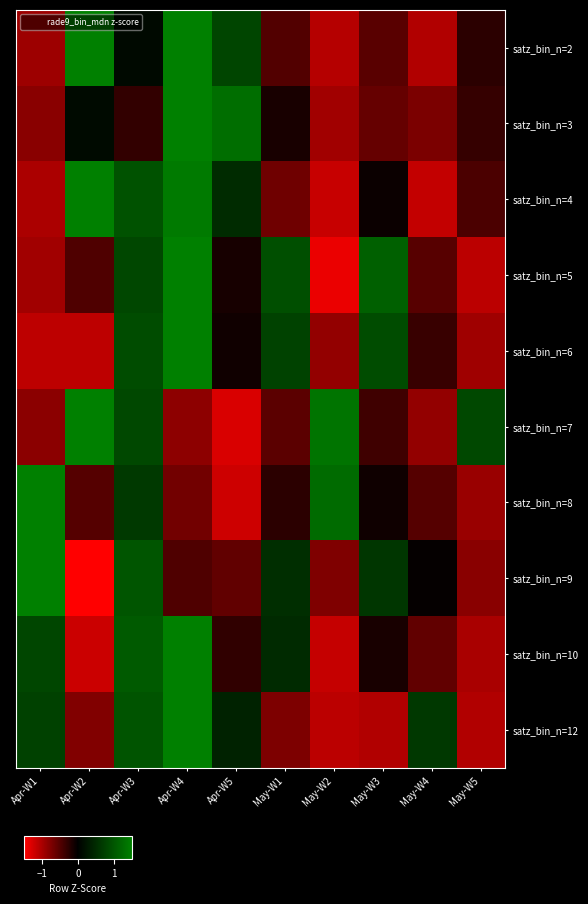

At which category is the sum across all series the highest?

Apr-W4